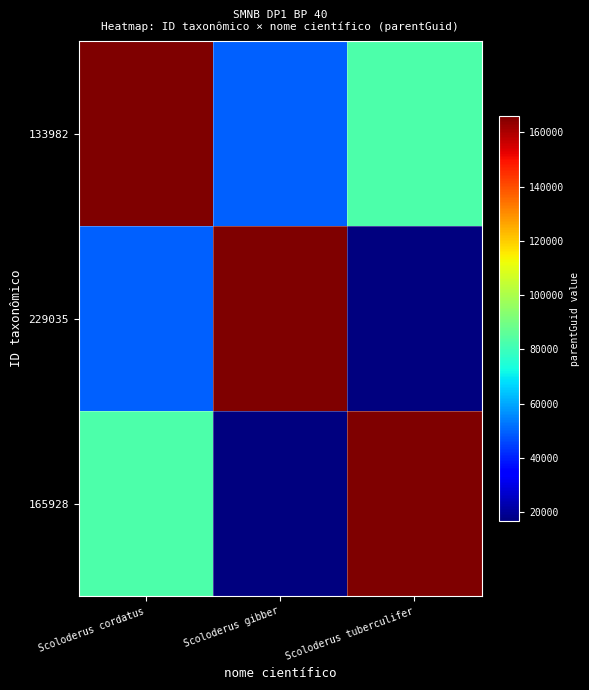

Reading left to right, extract all data points from this chart.

133982: Scoloderus cordatus=165998.0	Scoloderus gibber=49799.4	Scoloderus tuberculifer=82999.0
229035: Scoloderus cordatus=49799.4	Scoloderus gibber=165998.0	Scoloderus tuberculifer=16599.8
165928: Scoloderus cordatus=82999.0	Scoloderus gibber=16599.8	Scoloderus tuberculifer=165998.0